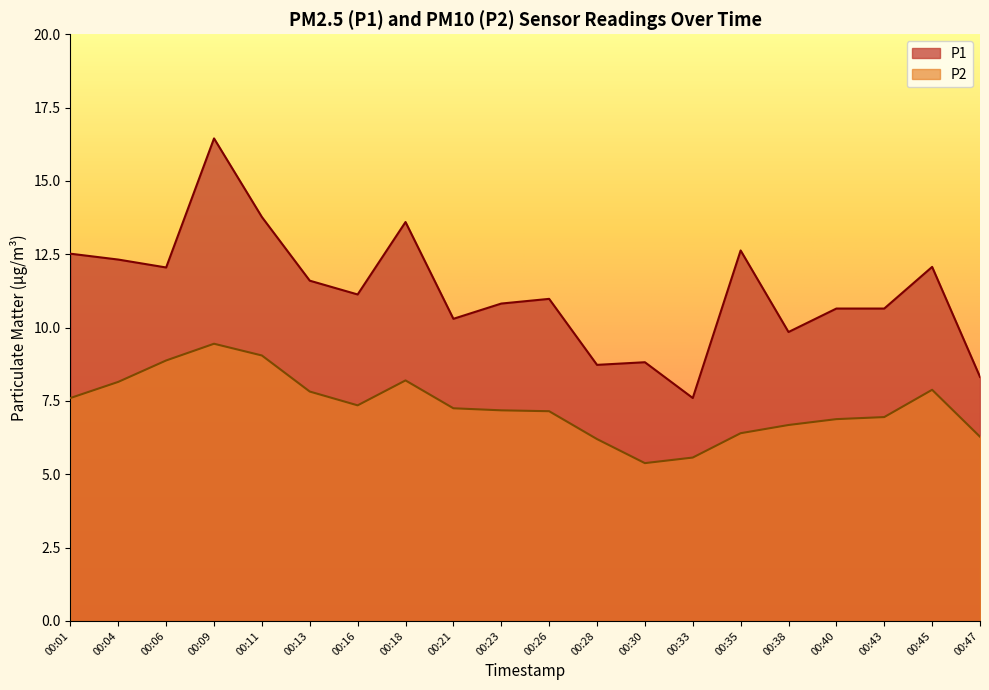

True or false: P1 has a value of 12.6 at 00:35.

True